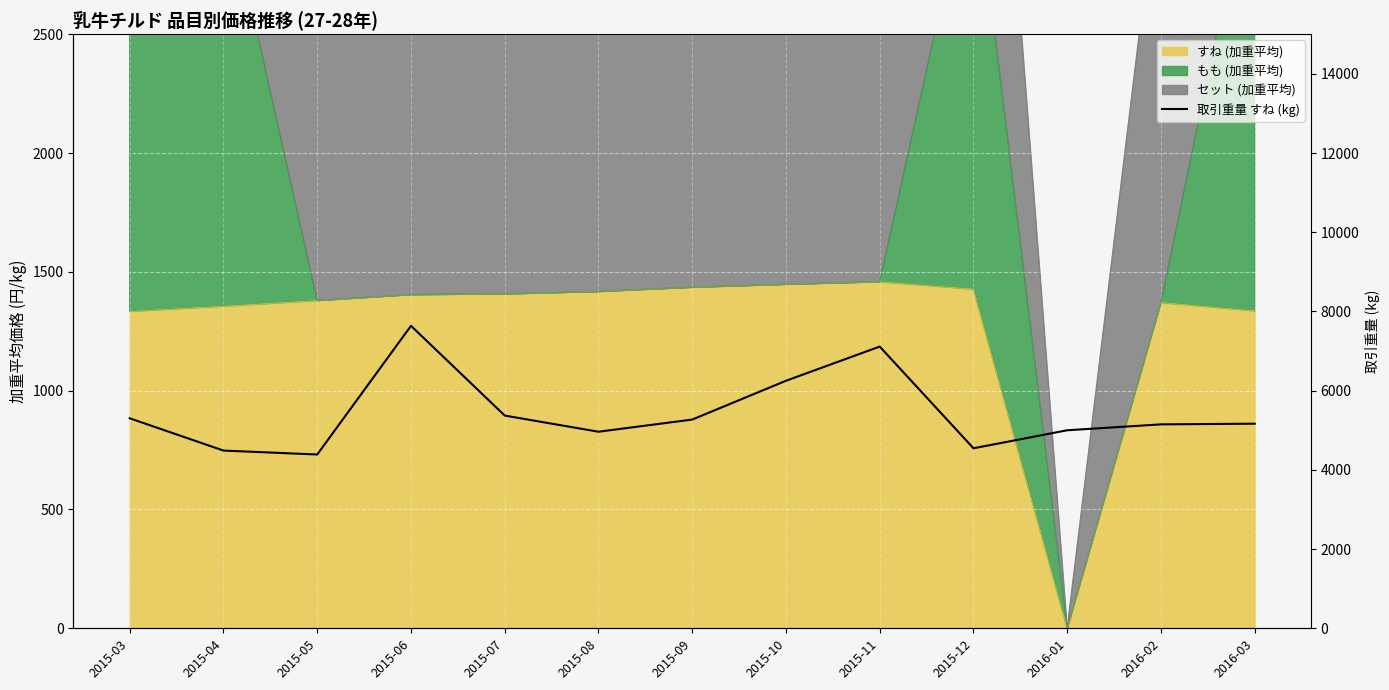

True or false: the data shows 8439 at 2015-08.

False